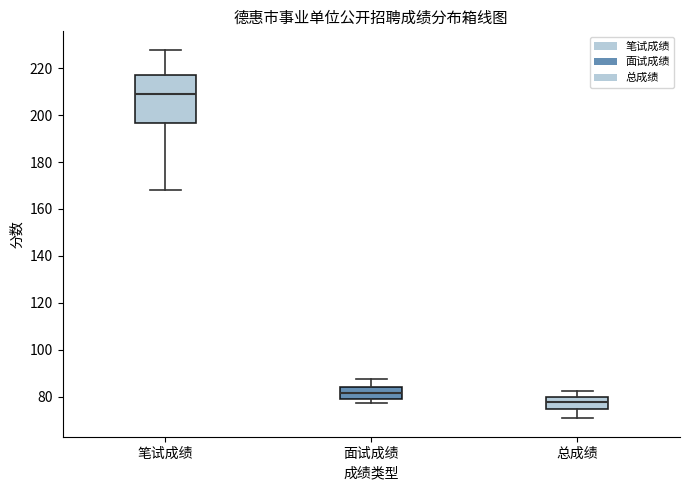

Where does the upper whisker of the box for 笔试成绩 end on the y-axis? The values are not printed on the chart, so give them approximately, as read against the axis.

228